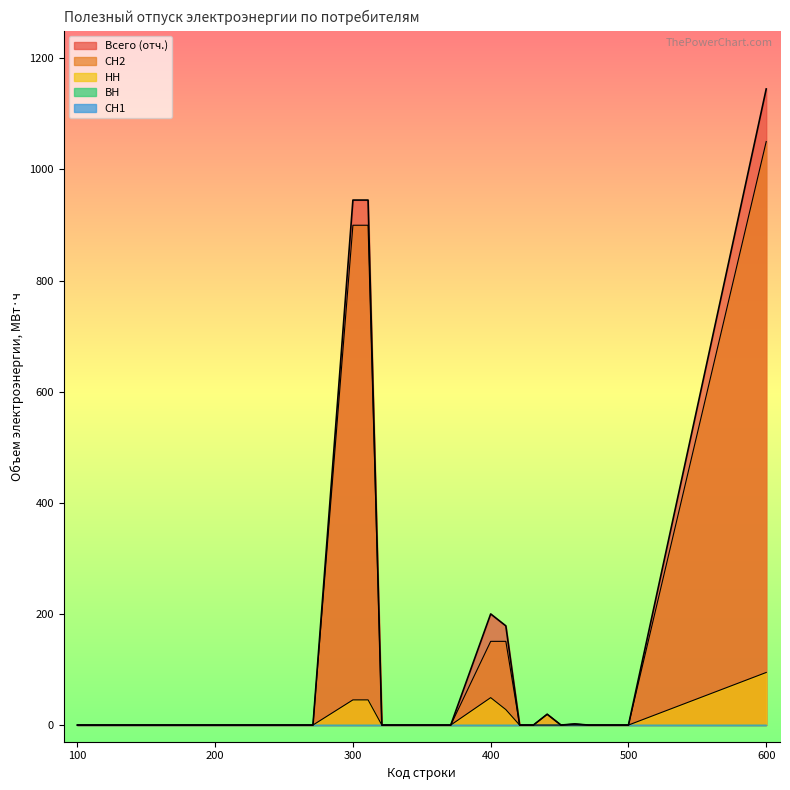

What is the difference between the second highest and minimum values in the Всего (отч.) series?

944.9